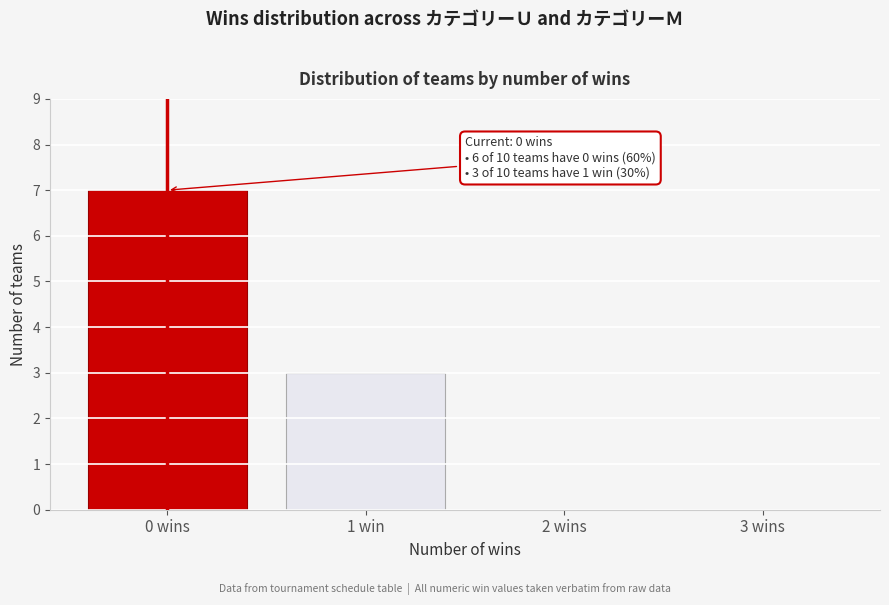

Reading right to left, what are all the values shown in this chart?

3 wins=0	2 wins=0	1 win=3	0 wins=7